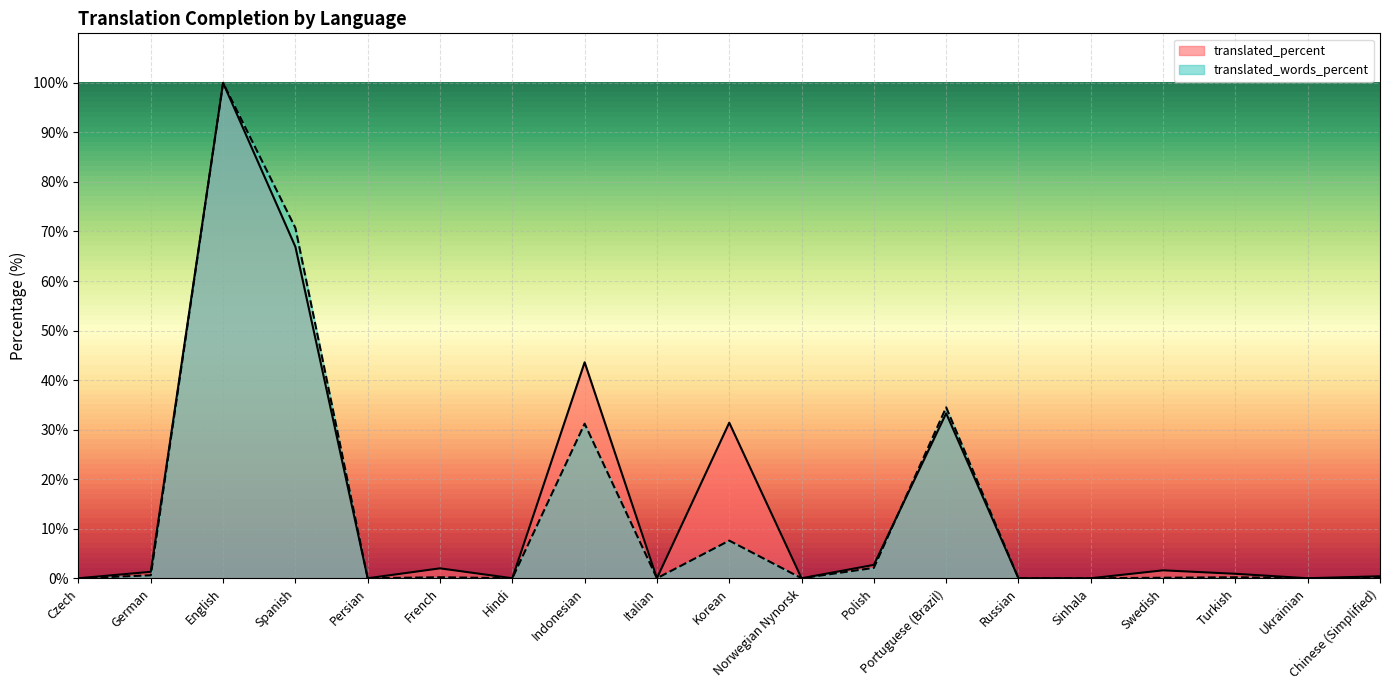

Which series ends up on top after the final intersection of translated_percent and translated_words_percent?

translated_words_percent